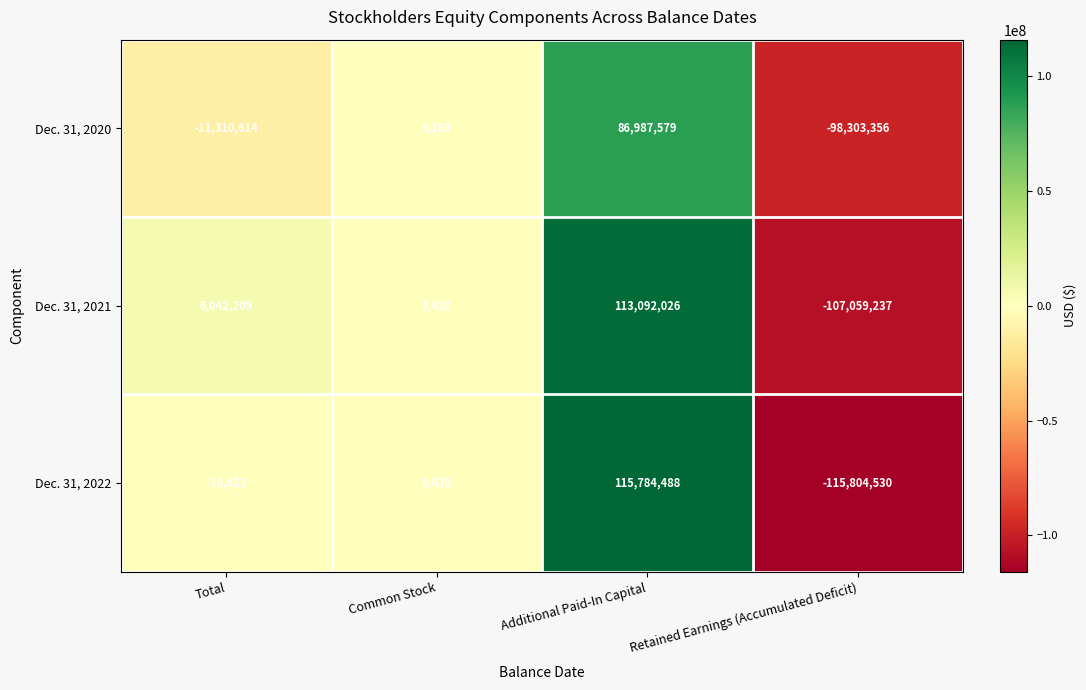

How many categories are shown in the chart?

4